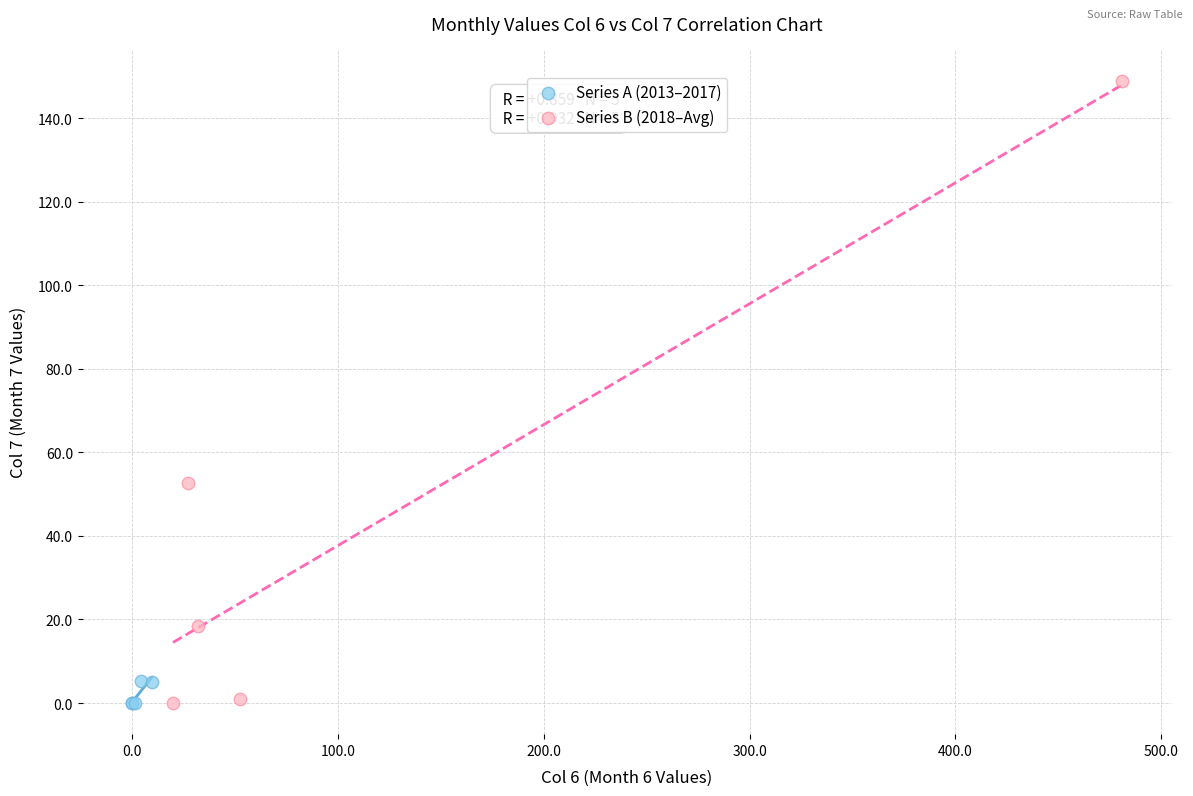

Which series has the widest spread of Y values?

Series B (2018–Avg)